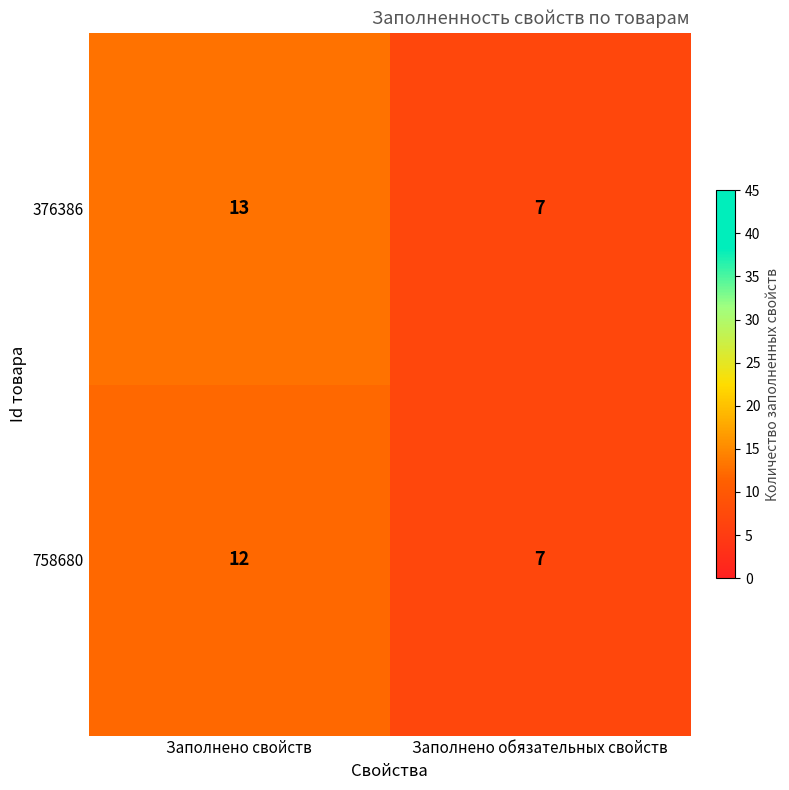

The value of 376386 at Заполнено обязательных свойств is 9. True or false?

False